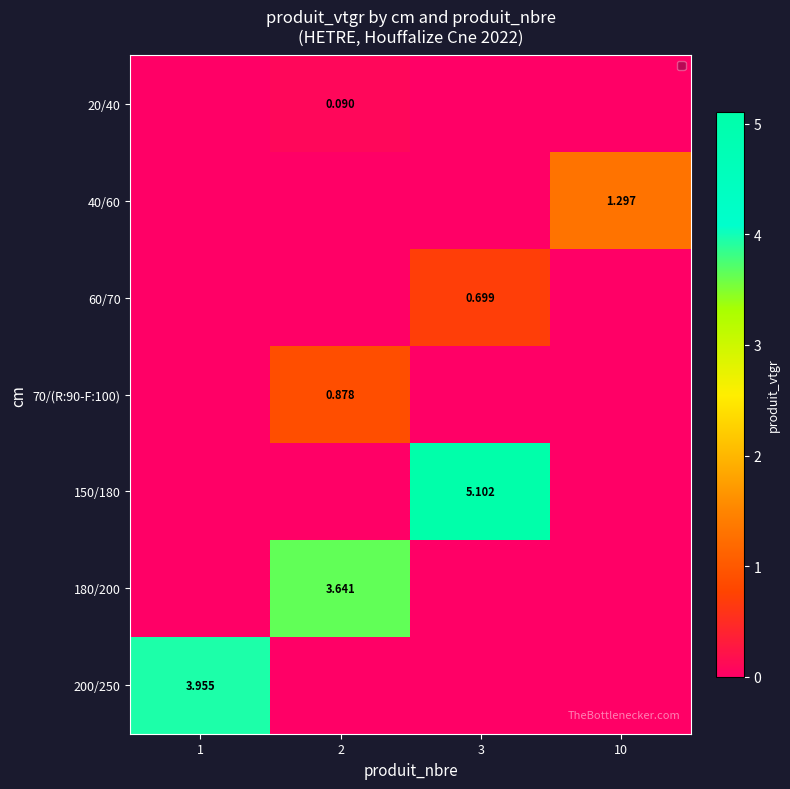

Is the value of row_6 at 10 greater than the value of row_2 at 3?

No